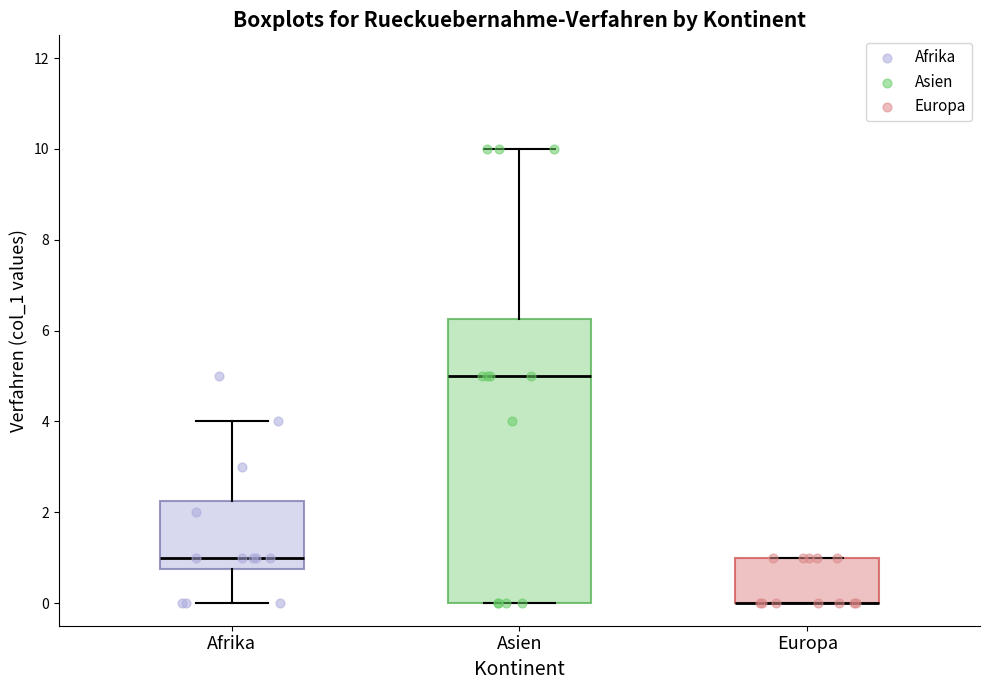

Which box is the tallest, from its lower edge to its upper edge?

Asien